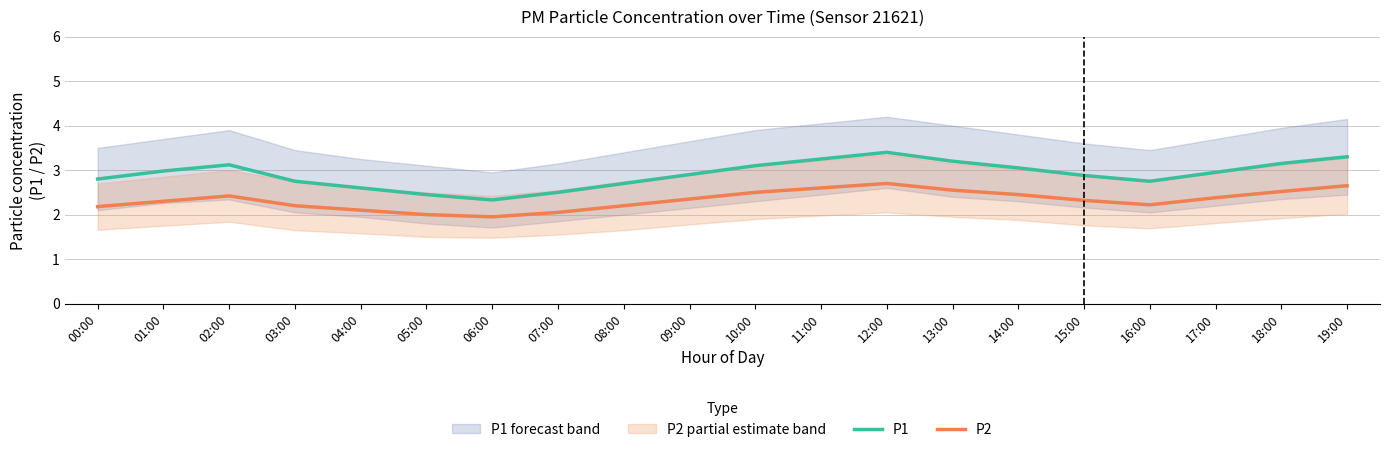

What position from the right is 05:00?

15